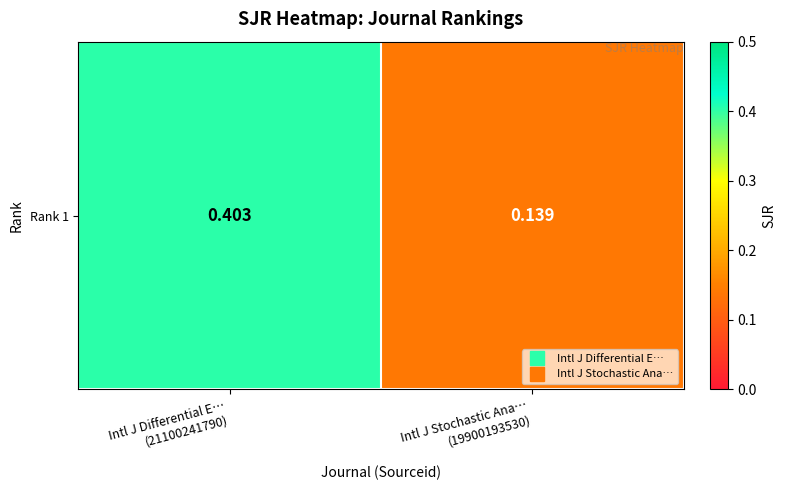

Rank the categories by value from highest to lowest.

Intl J Differential E…
(21100241790), Intl J Stochastic Ana…
(19900193530)